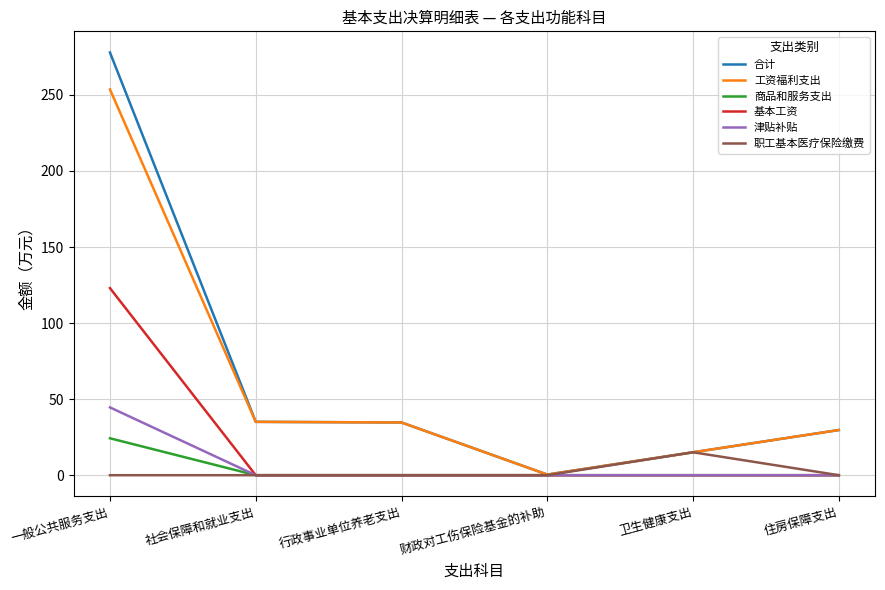

What are all the series names shown in the legend?

合计, 工资福利支出, 商品和服务支出, 基本工资, 津贴补贴, 职工基本医疗保险缴费